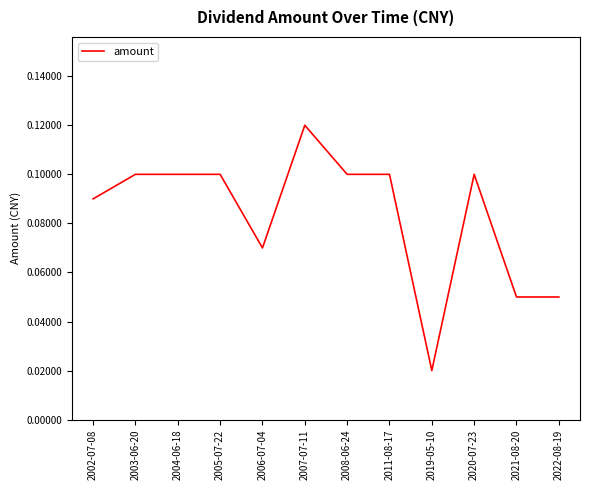

What position from the left is 2003-06-20?

2